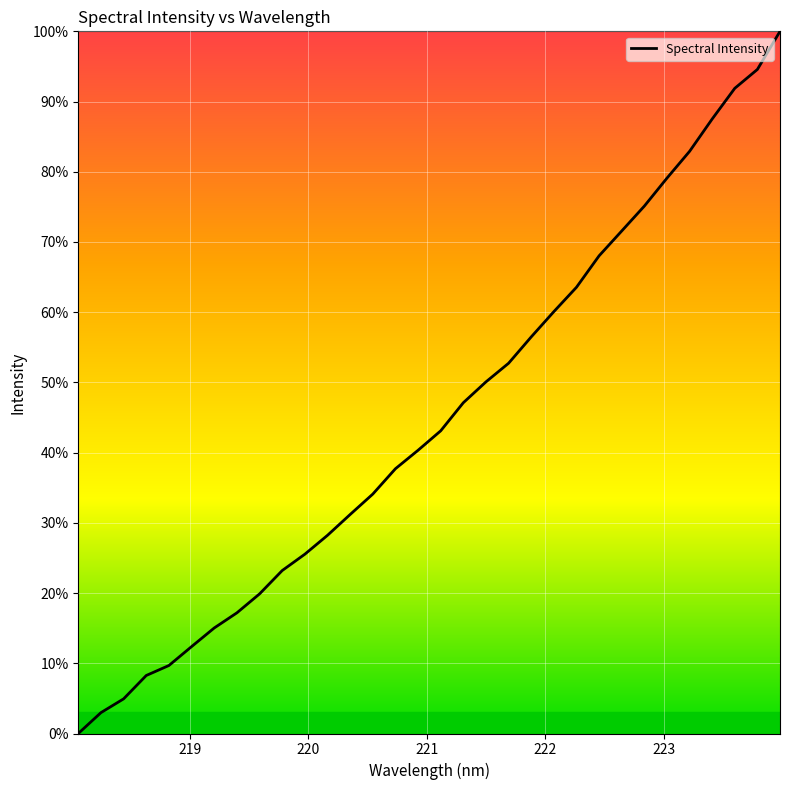

How many values are above zero?

31